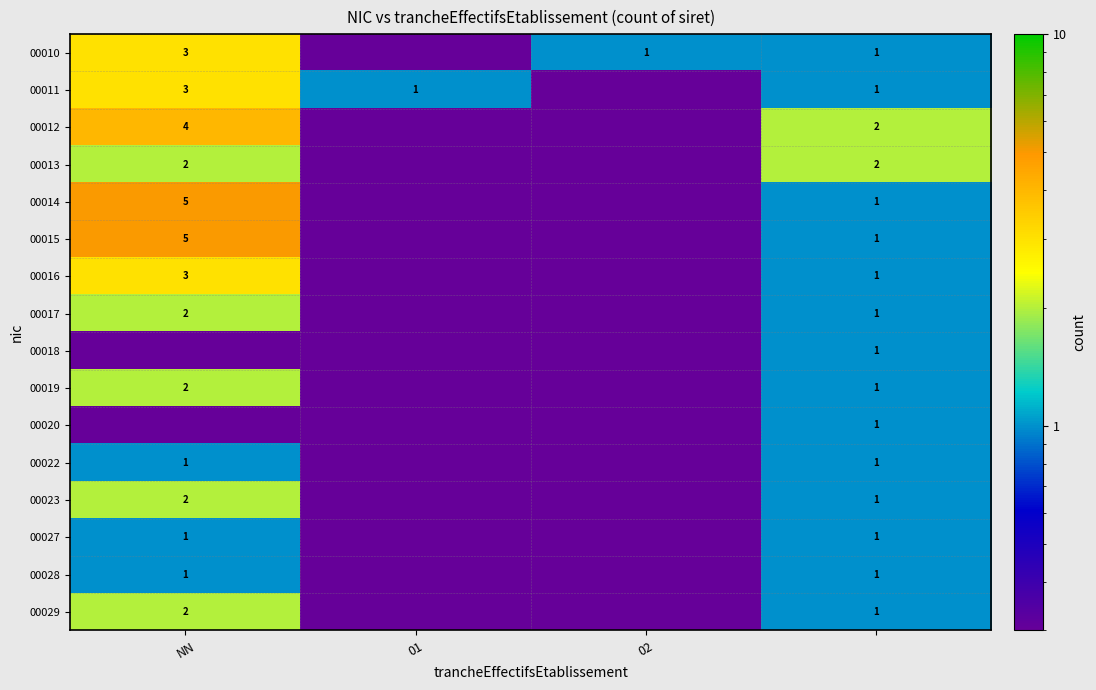

The value of 00023 at NN is 2.0. True or false?

True